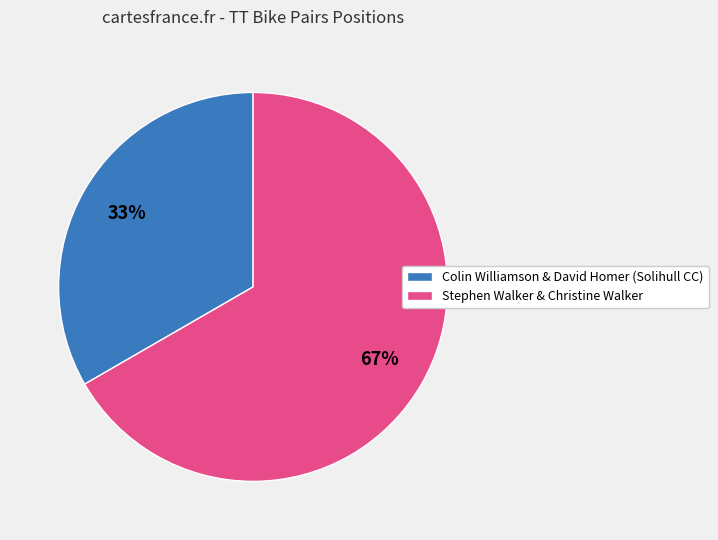

Count the number of slices in the pie.

2